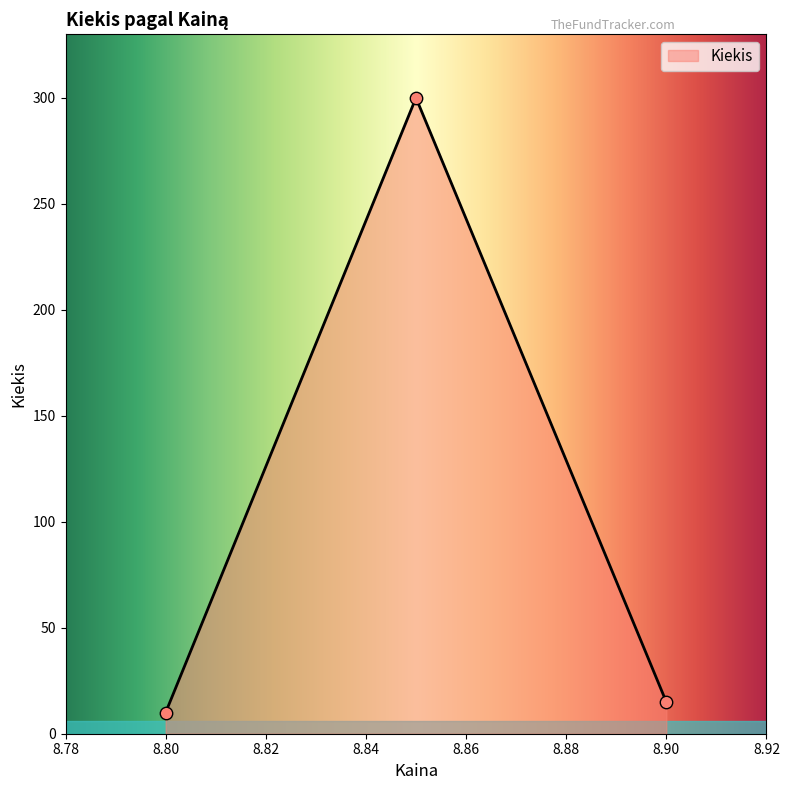

What is the greatest value displayed?

300